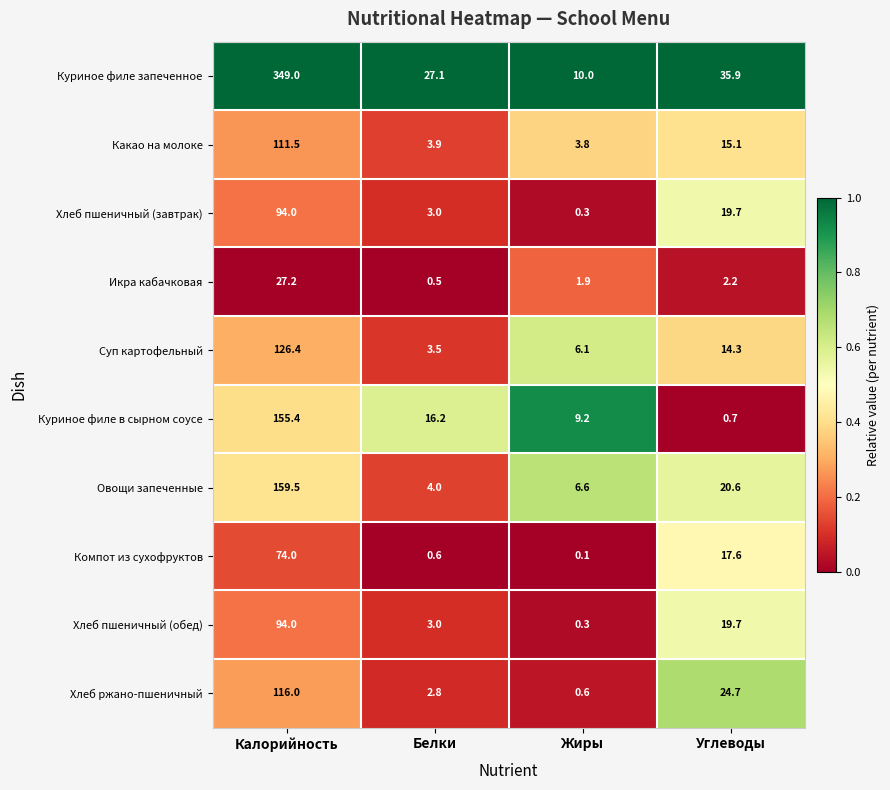

What is the difference between the Куриное филе запеченное values at Жиры and Белки?

17.1